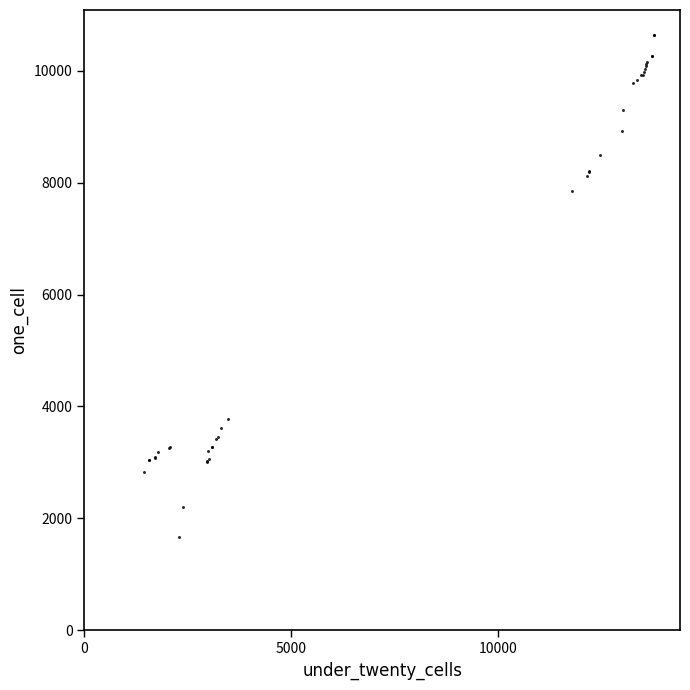

What Y value in the scatter plot is closest to 6152?

7848